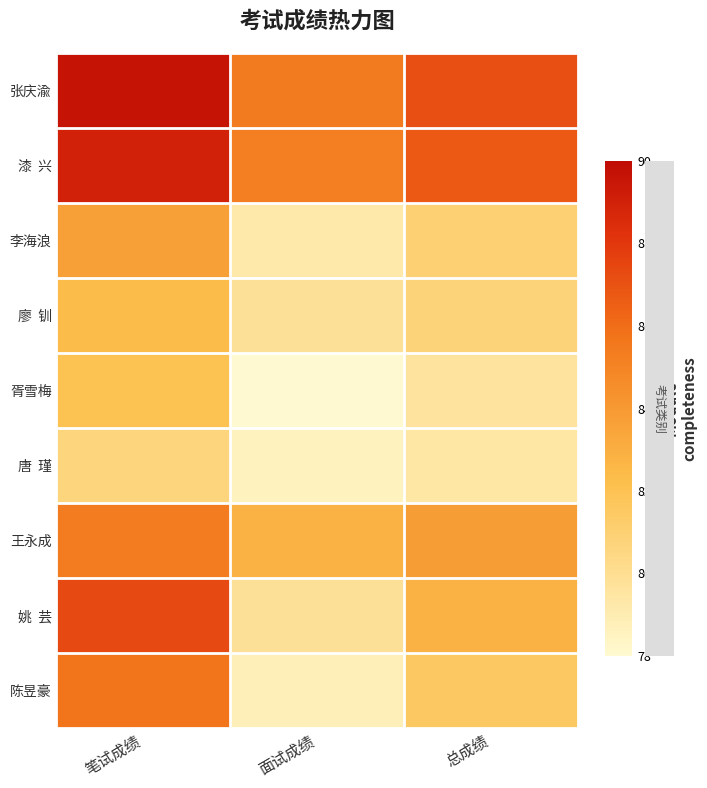

Which series changed the most between 面试成绩 and 总成绩?

姚 芸